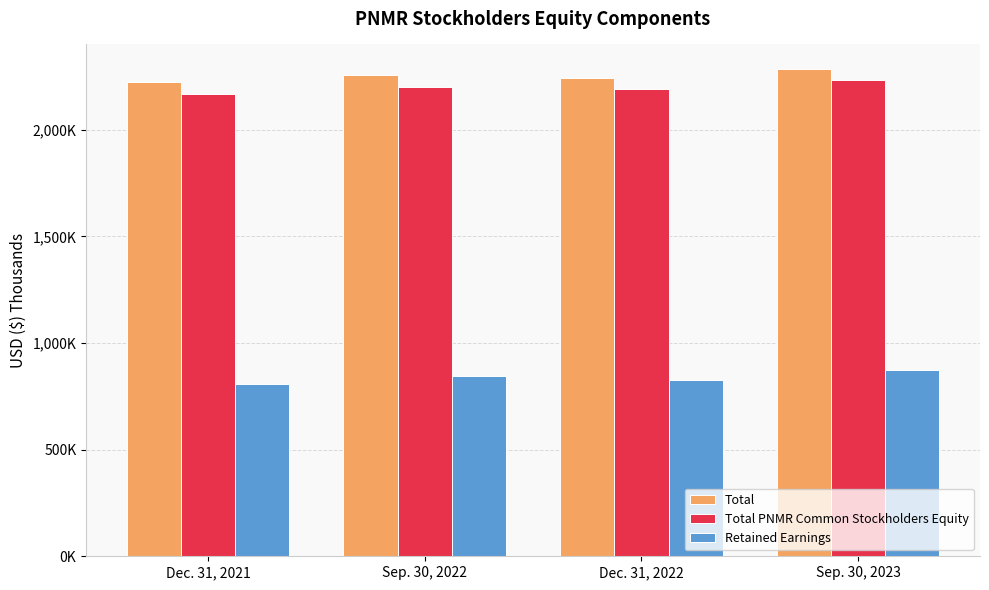

What are all the series names shown in the legend?

Total, Total PNMR Common Stockholders Equity, Retained Earnings